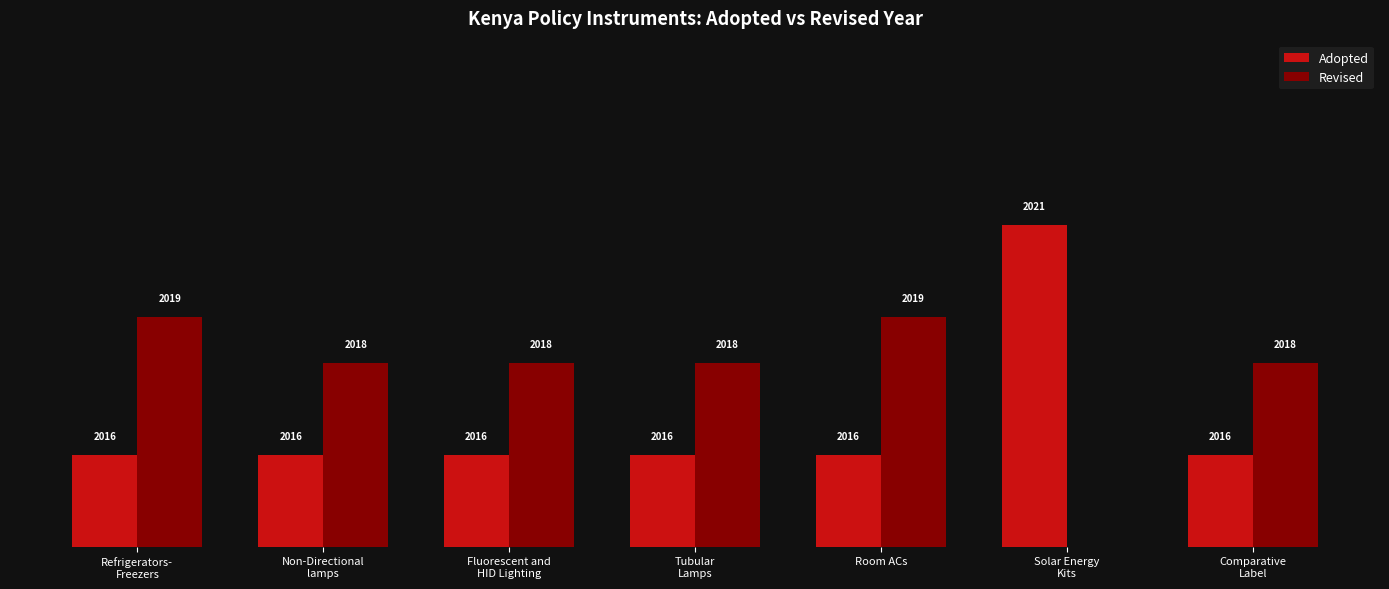

How many data points does each series have?

7